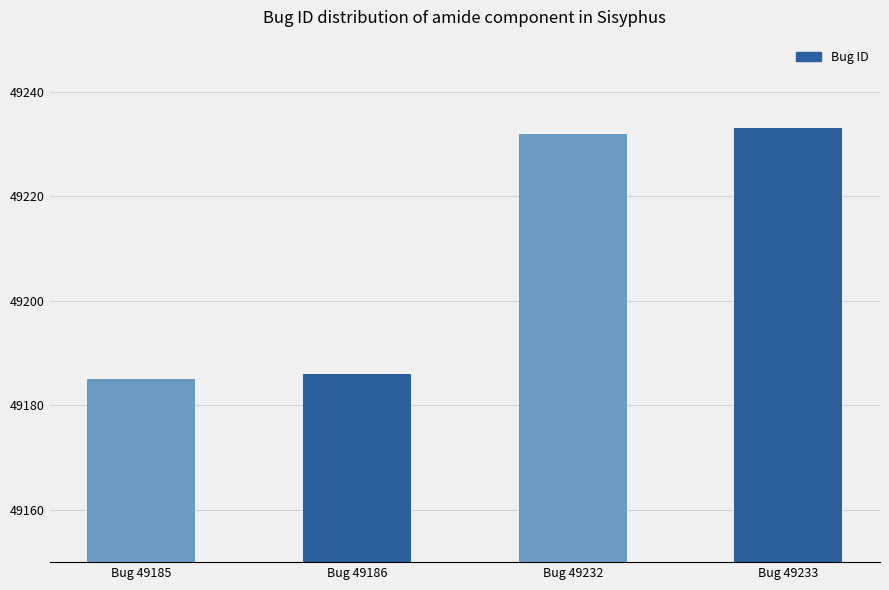

At which category does the chart reach its peak across all series?

Bug 49233